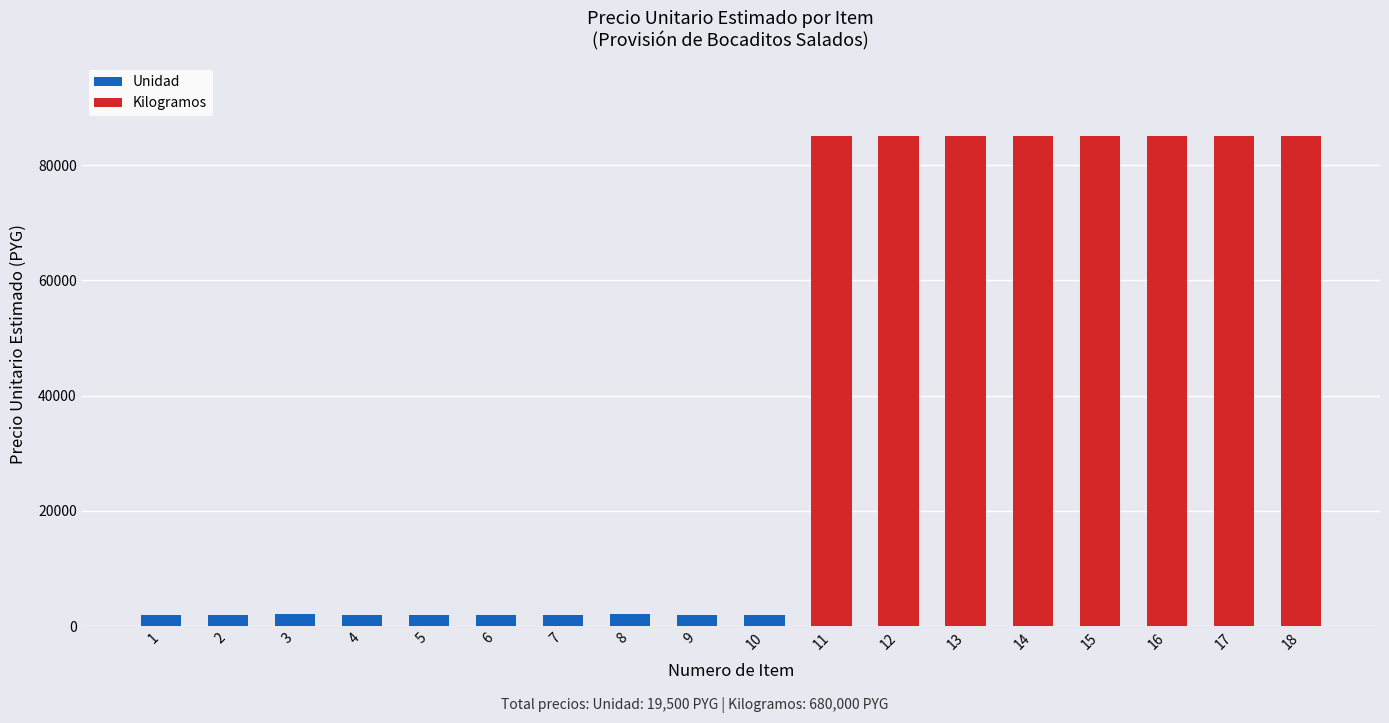

What is the change in value from 2 to 3?

+250